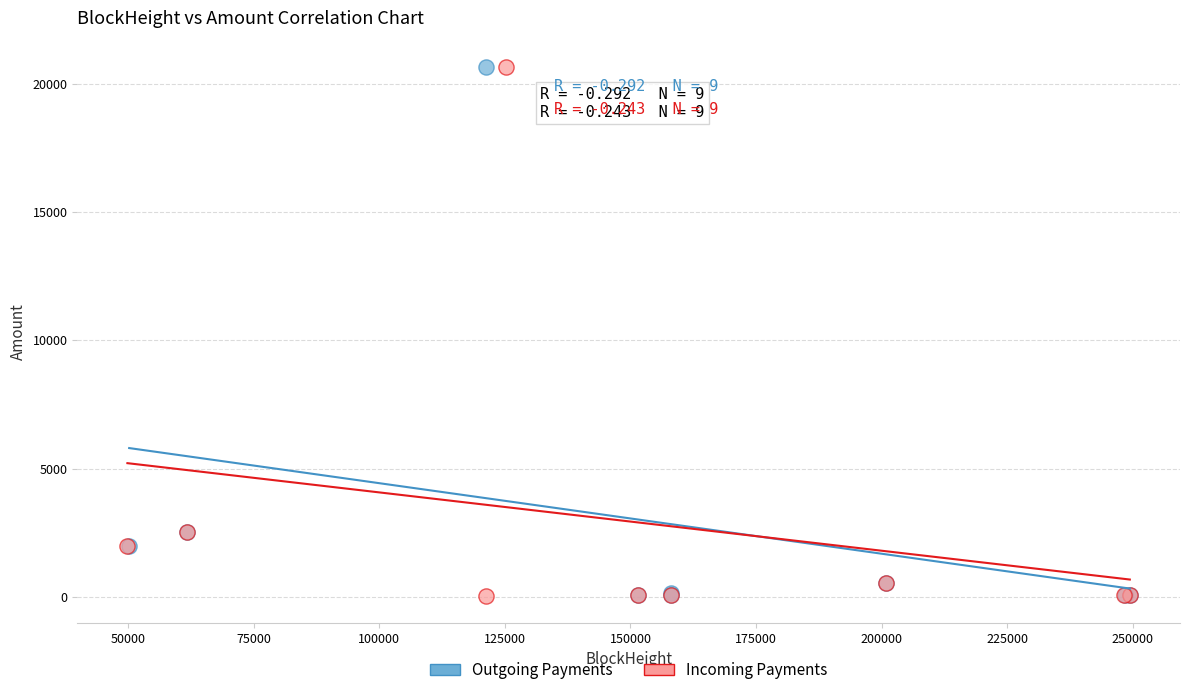

What are all the series names shown in the legend?

Outgoing Payments, Incoming Payments